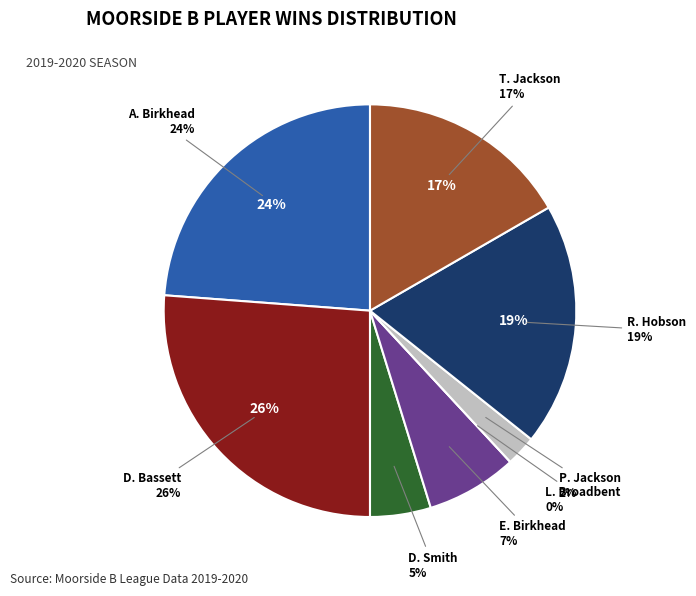

Count the number of slices in the pie.

8